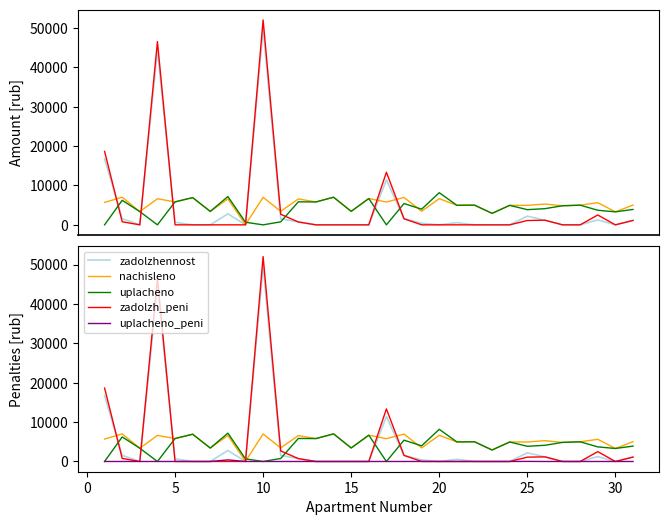

Which series has the largest total across all categories?

nachisleno